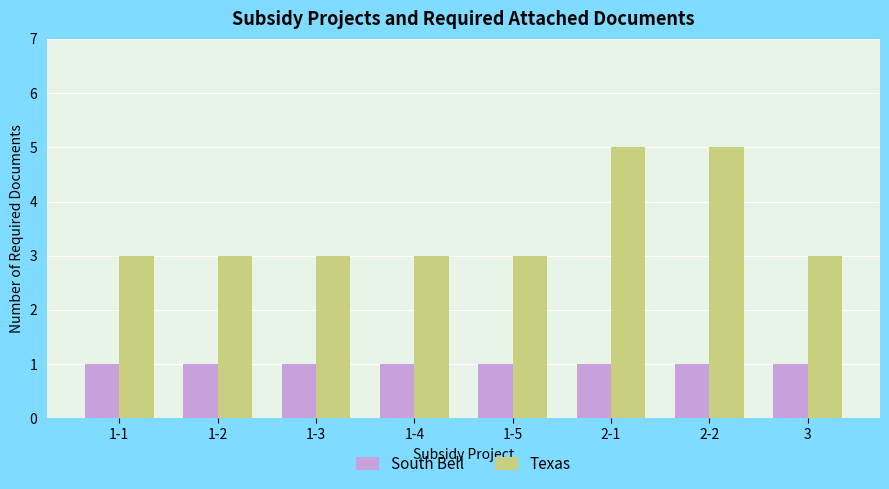

What is the value of the South Bell bar at the 3rd from the left?

1